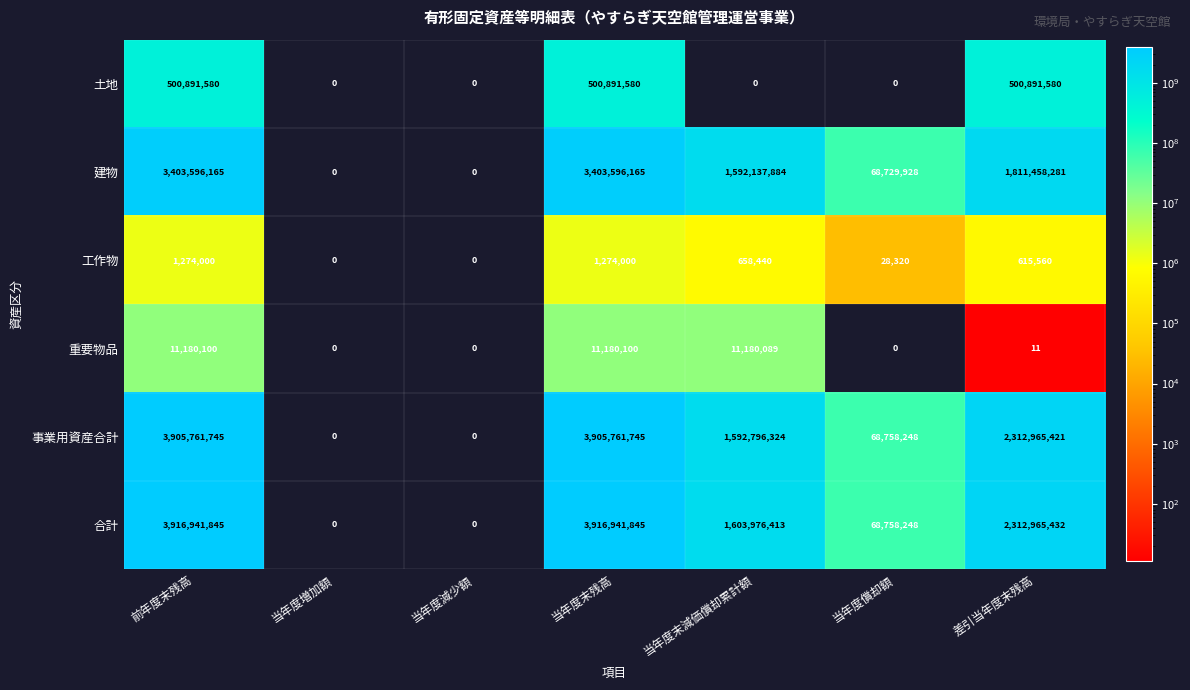

What is the average value of the 重要物品 series?

4791471